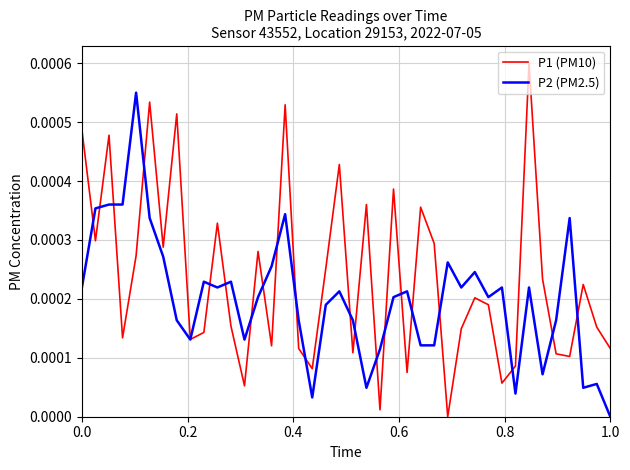

Is this an area chart (filled region under the line)?

No